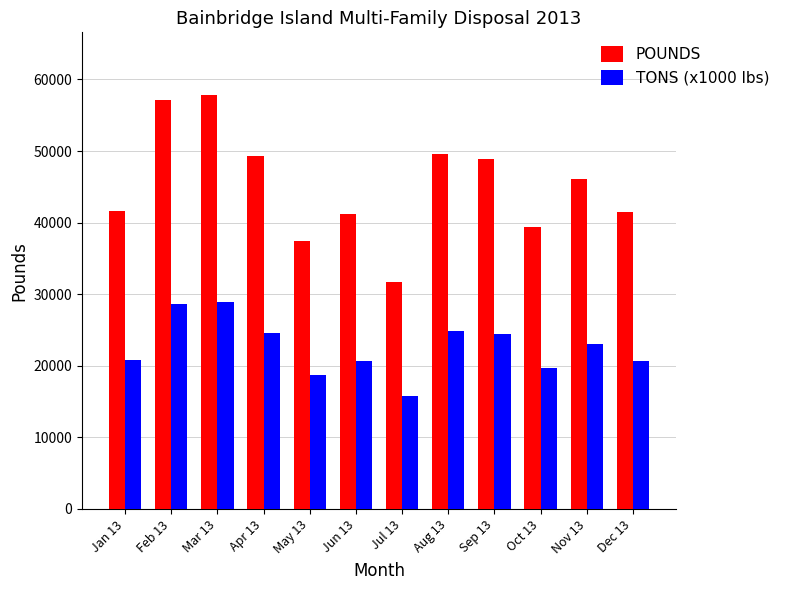

Is the value of TONS (x1000 lbs) at Feb 13 greater than the value of POUNDS at Mar 13?

No